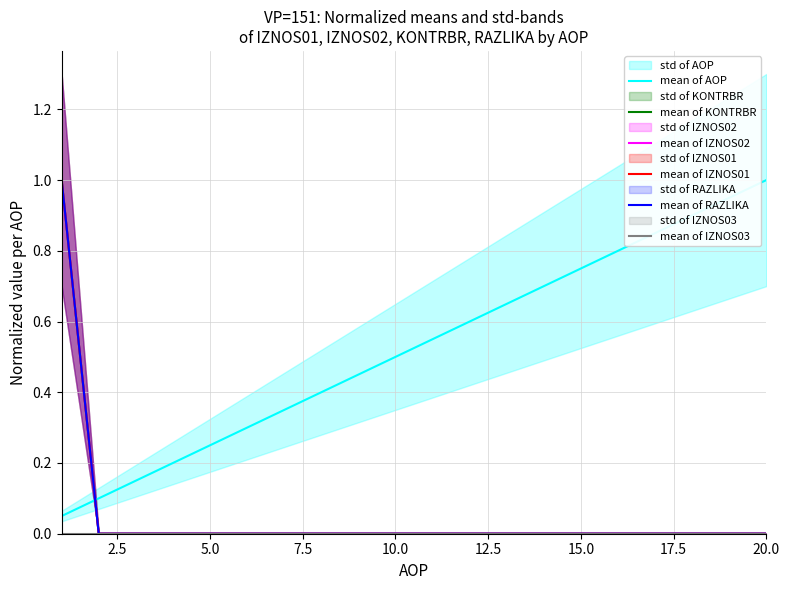

What is the sum of all mean of IZNOS02 values?

1.0